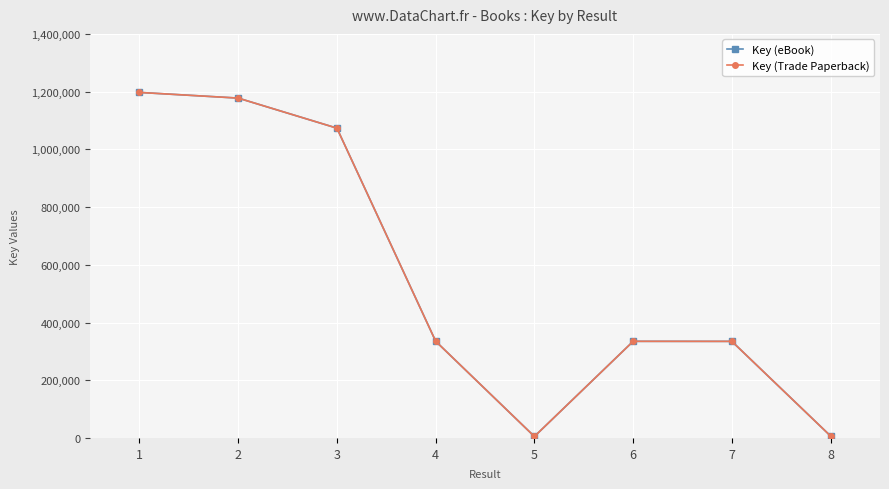

Does the chart have visible grid lines?

Yes